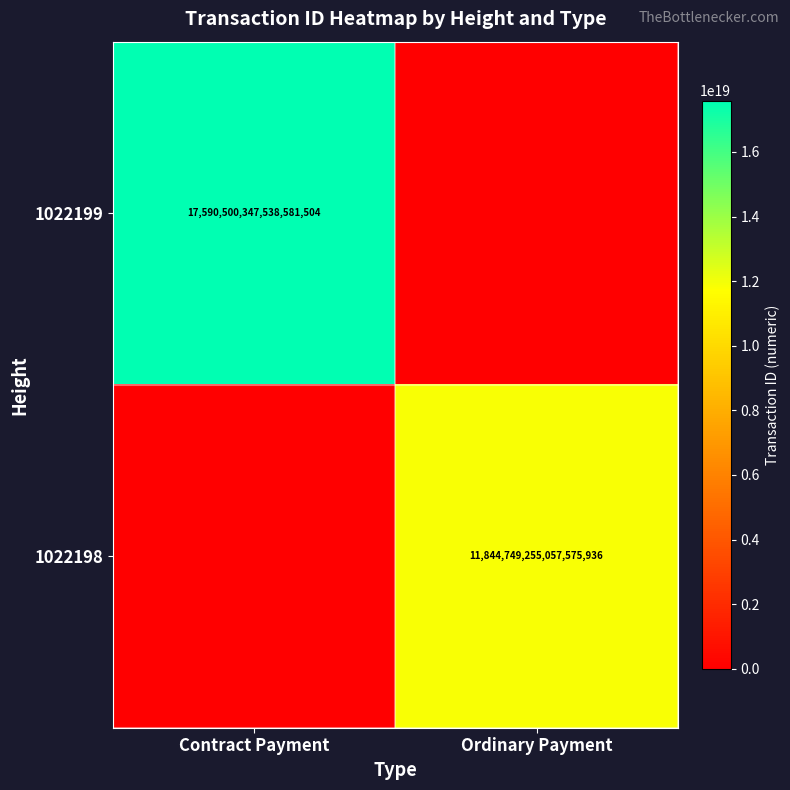

Which category has the highest value across all series?

Contract Payment